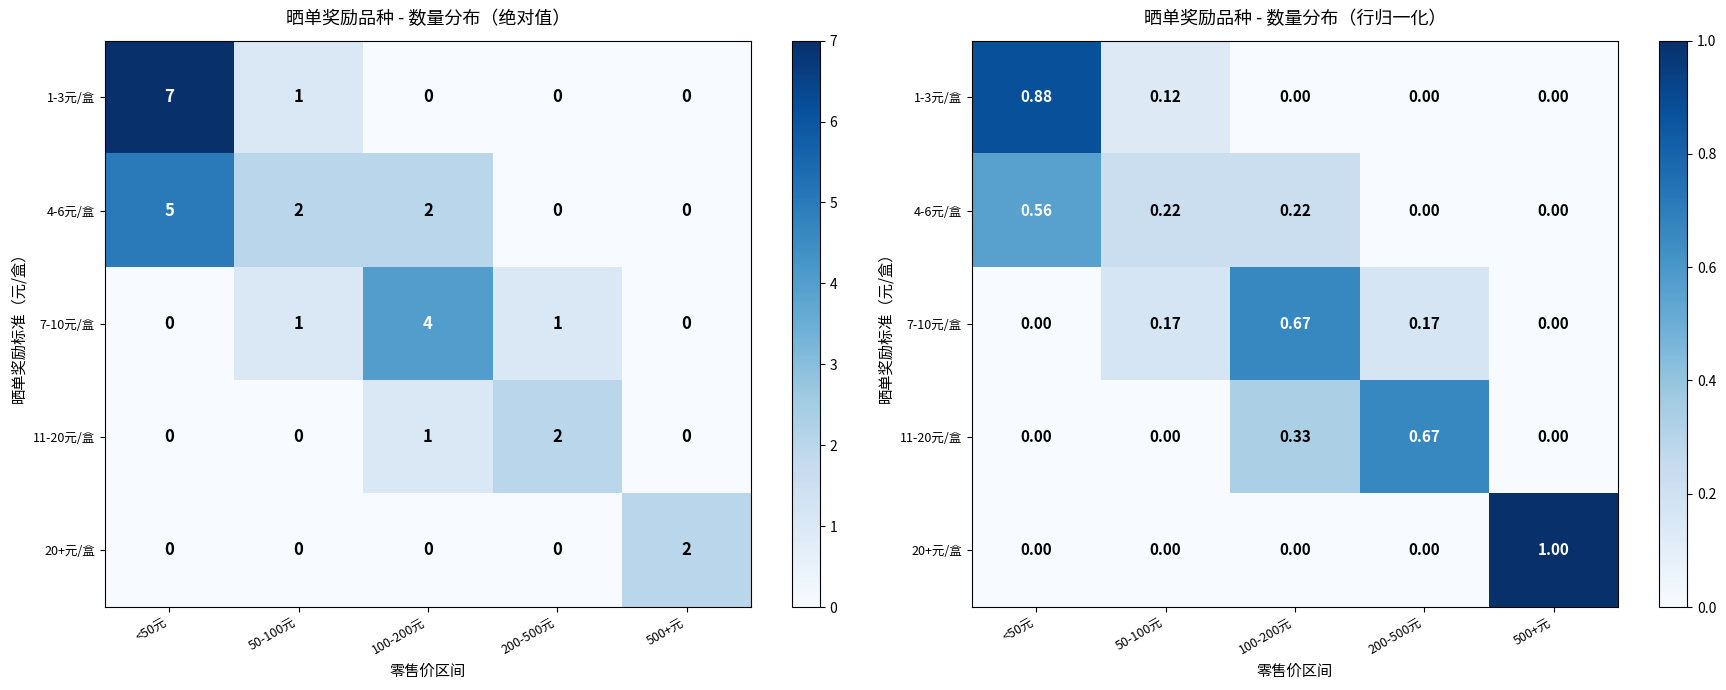

Is it true that 4-6元/盒 equals -0.2 at 200-500元?

False